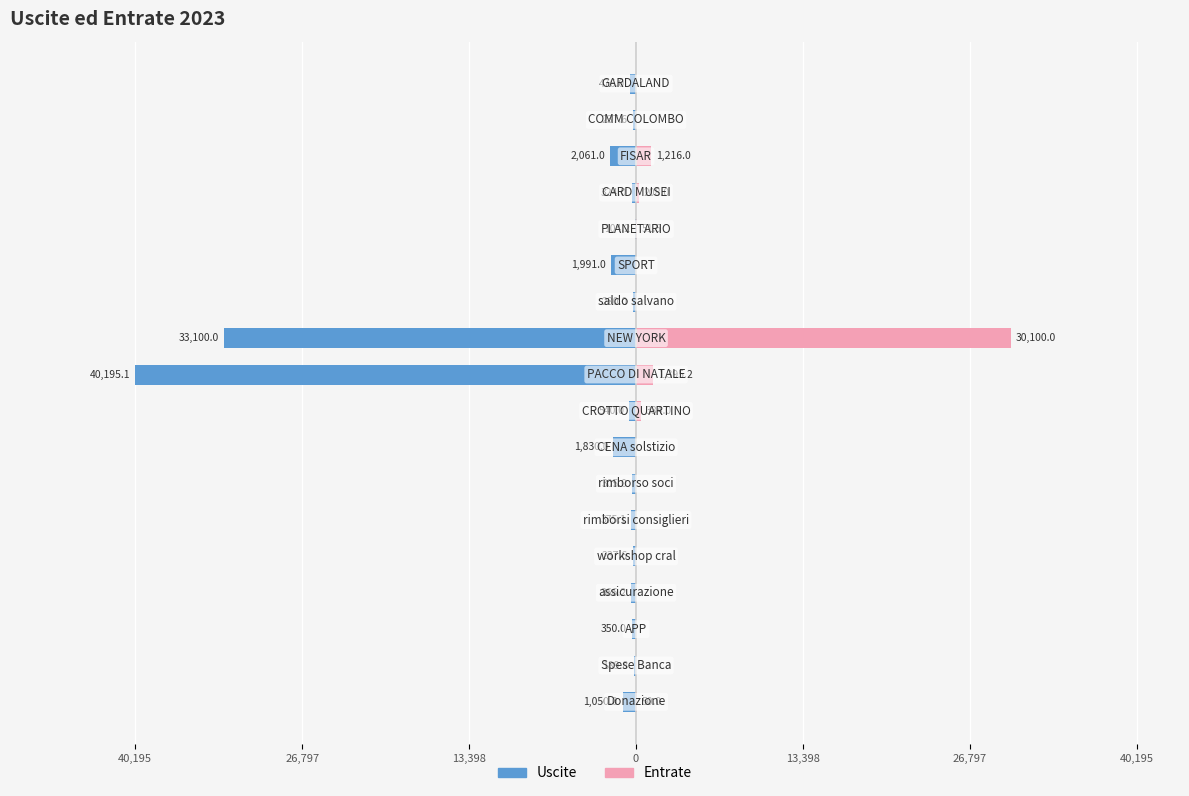

Between 40,195 and 8, which series saw the biggest shift?

Uscite